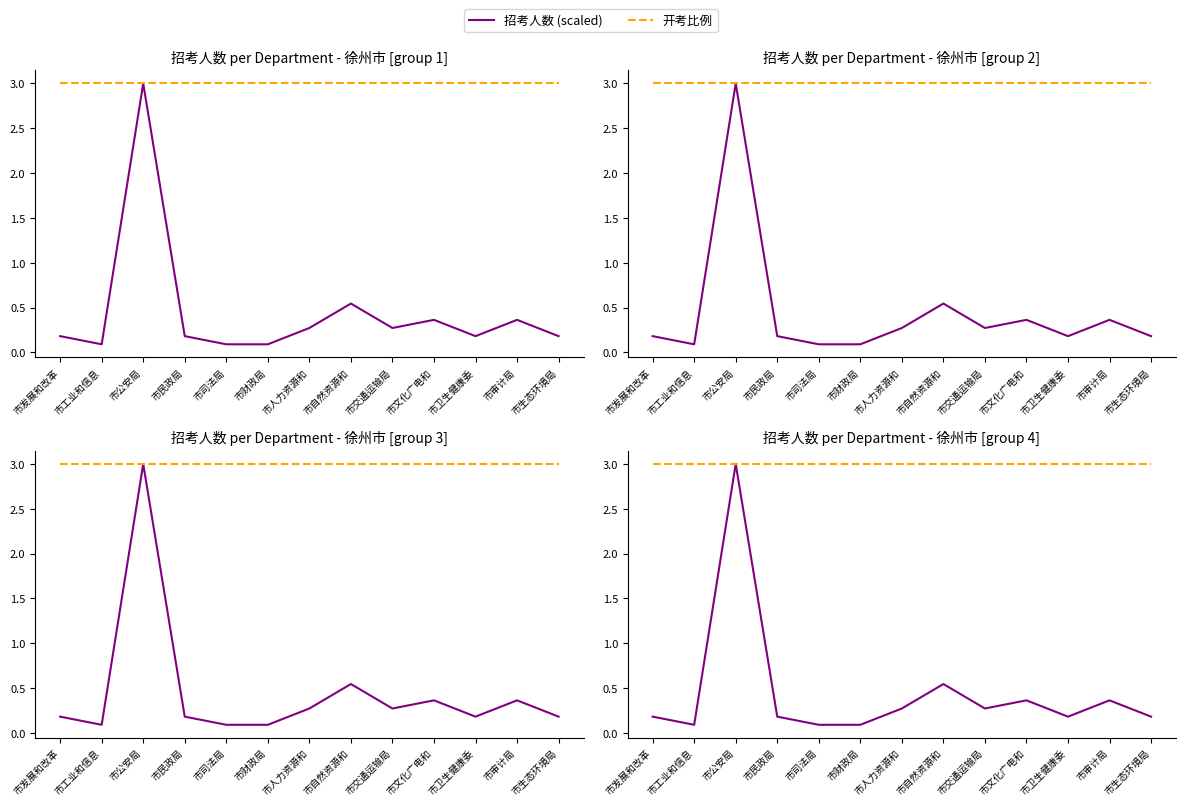

Rank the categories by 招考人数 (scaled) value from highest to lowest.

市公安局, 市自然资源和, 市文化广电和, 市审计局, 市人力资源和, 市交通运输局, 市发展和改革, 市民政局, 市卫生健康委, 市生态环境局, 市工业和信息, 市司法局, 市财政局